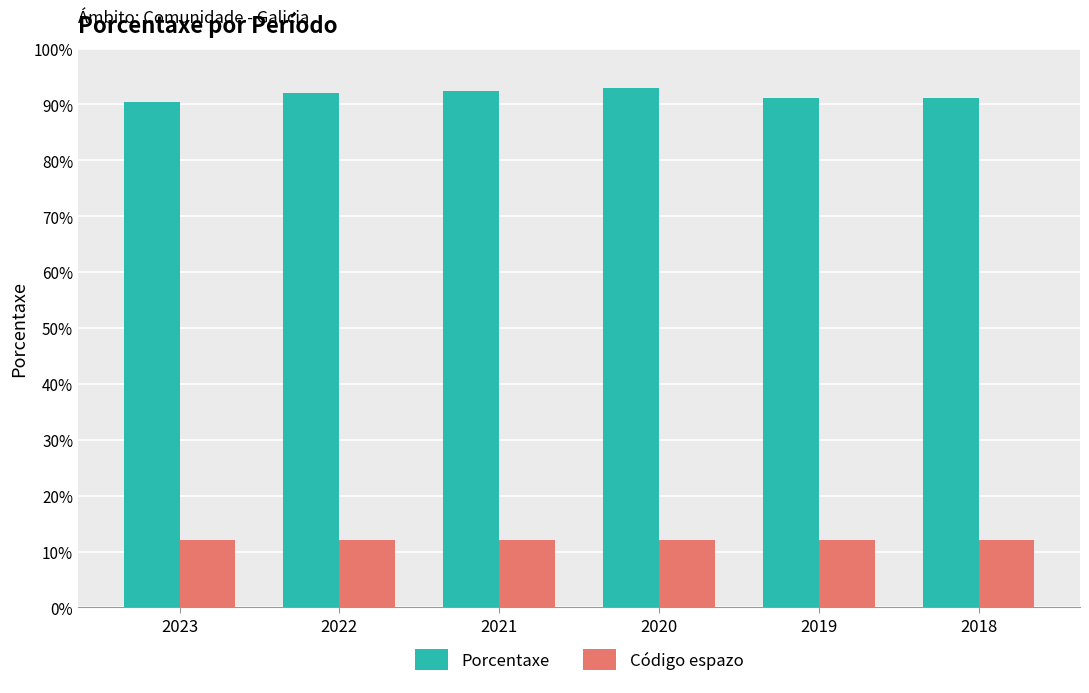

Which series has the largest total across all categories?

Porcentaxe